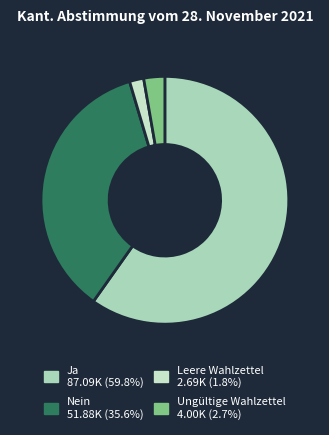

What percentage is the Ungültige Wahlzettel slice, to the nearest percent?

3%